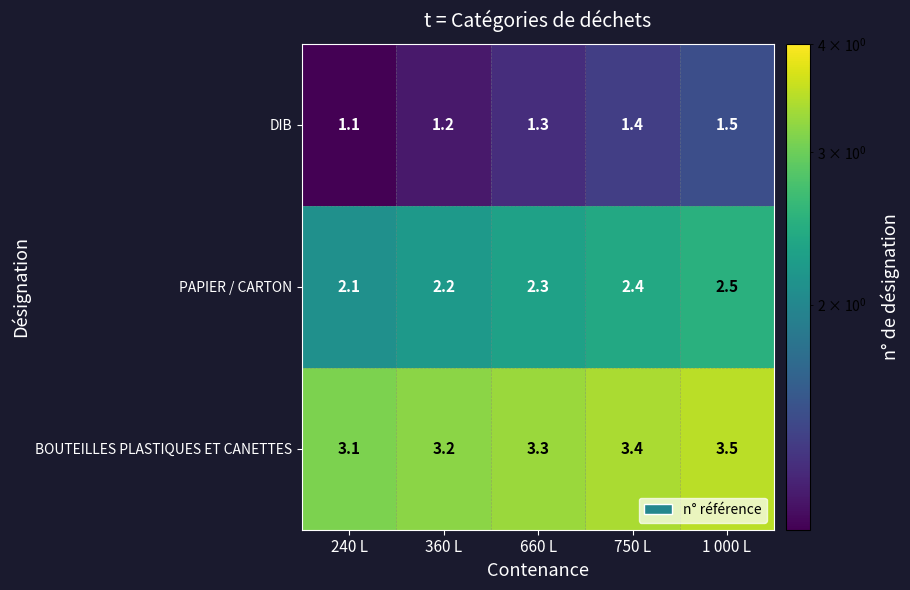

At 360 L, list the series in order from largest to smallest.

BOUTEILLES PLASTIQUES ET CANETTES, PAPIER / CARTON, DIB